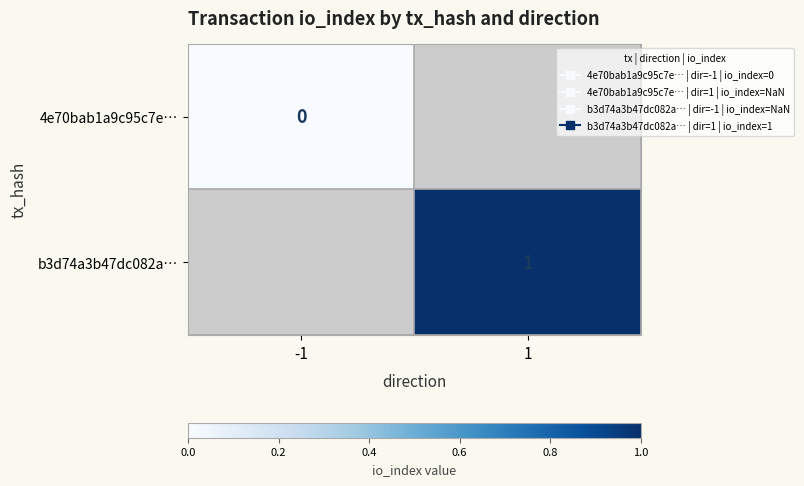

The value of 4e70bab1a9c95c7e… at -1 is 0.0. True or false?

True